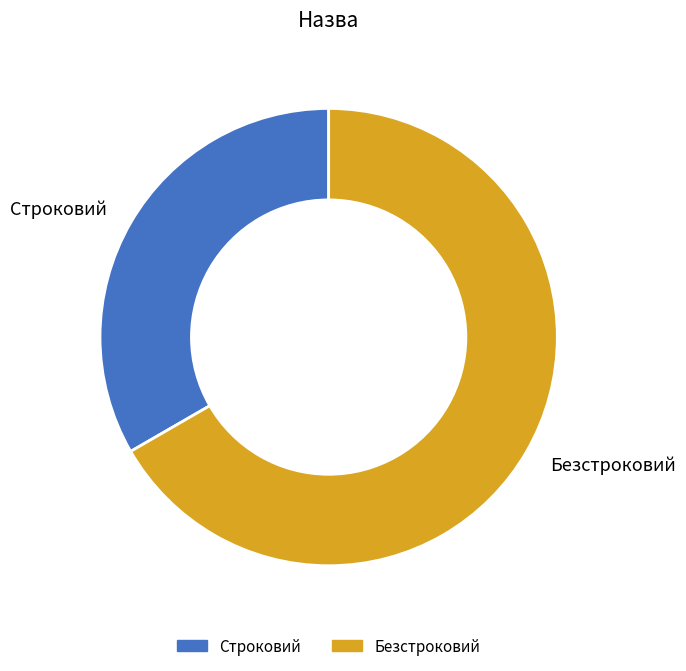

Approximately how many times larger is the value at Строковий compared to Безстроковий?

0.5